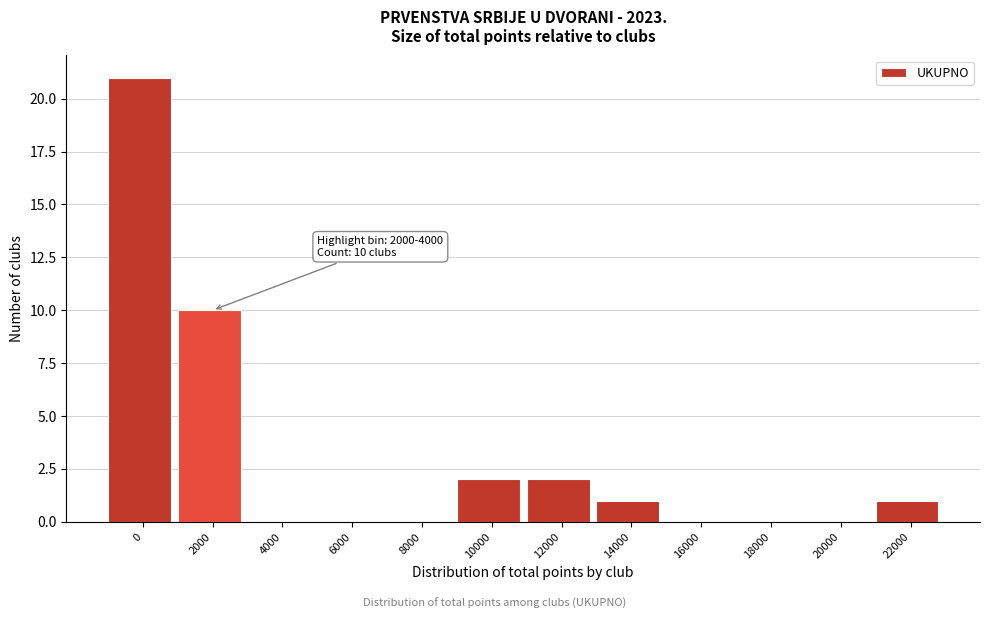

Reading left to right, extract all data points from this chart.

0=21	2000=10	4000=0	6000=0	8000=0	10000=2	12000=2	14000=1	16000=0	18000=0	20000=0	22000=1